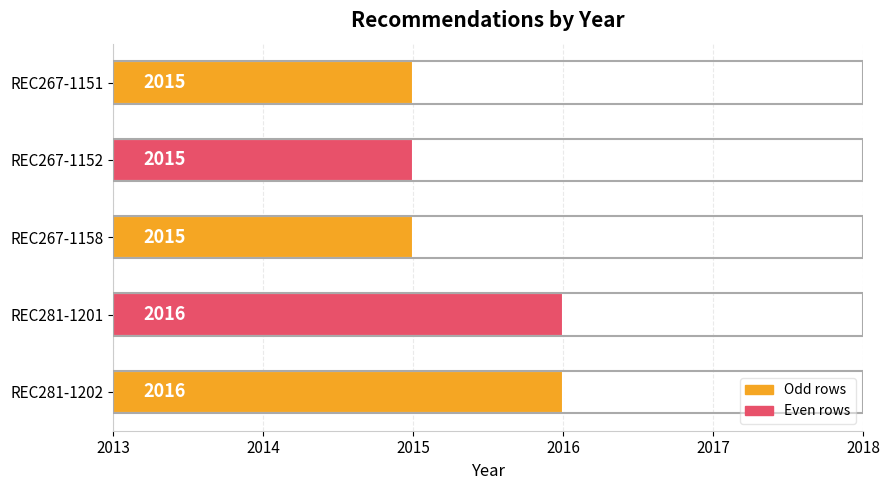

Reading bottom to top, transcribe all the data shown in this chart.

REC281-1202=2016	REC281-1201=2016	REC267-1158=2015	REC267-1152=2015	REC267-1151=2015